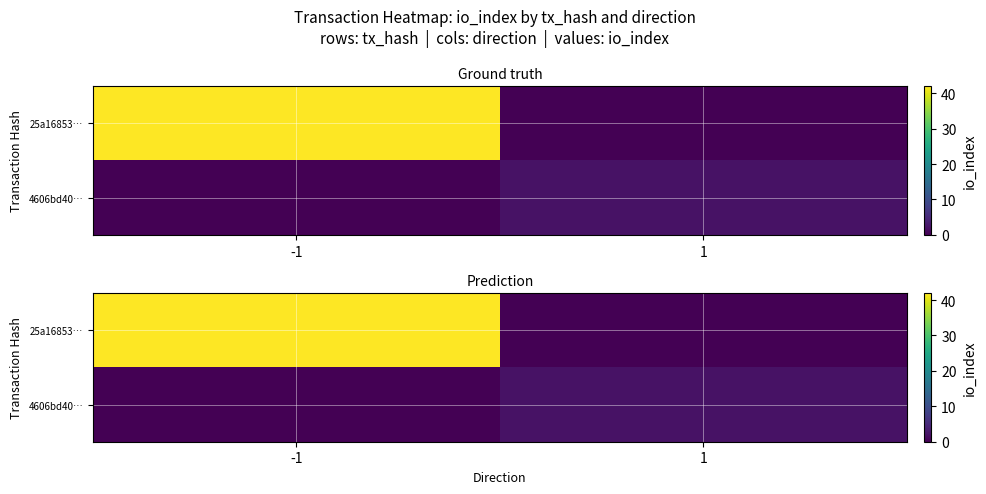

Which series changed the most between -1 and 1?

25a16853…